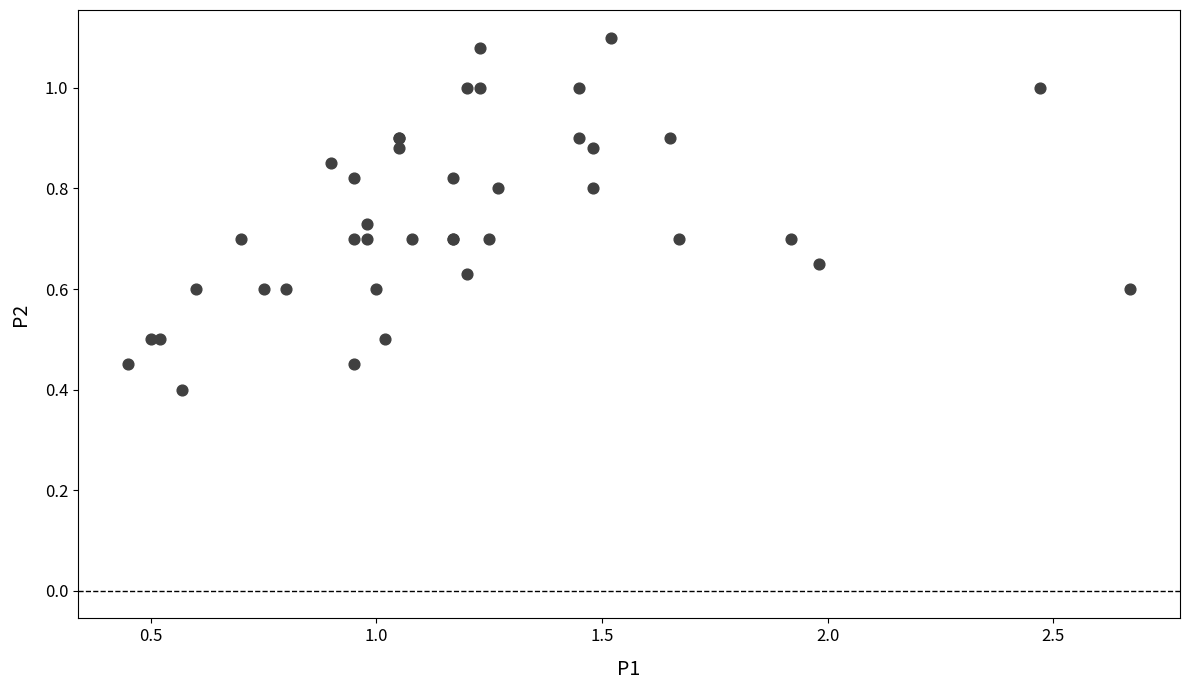

What Y value in the scatter plot is closest to 0?

0.4